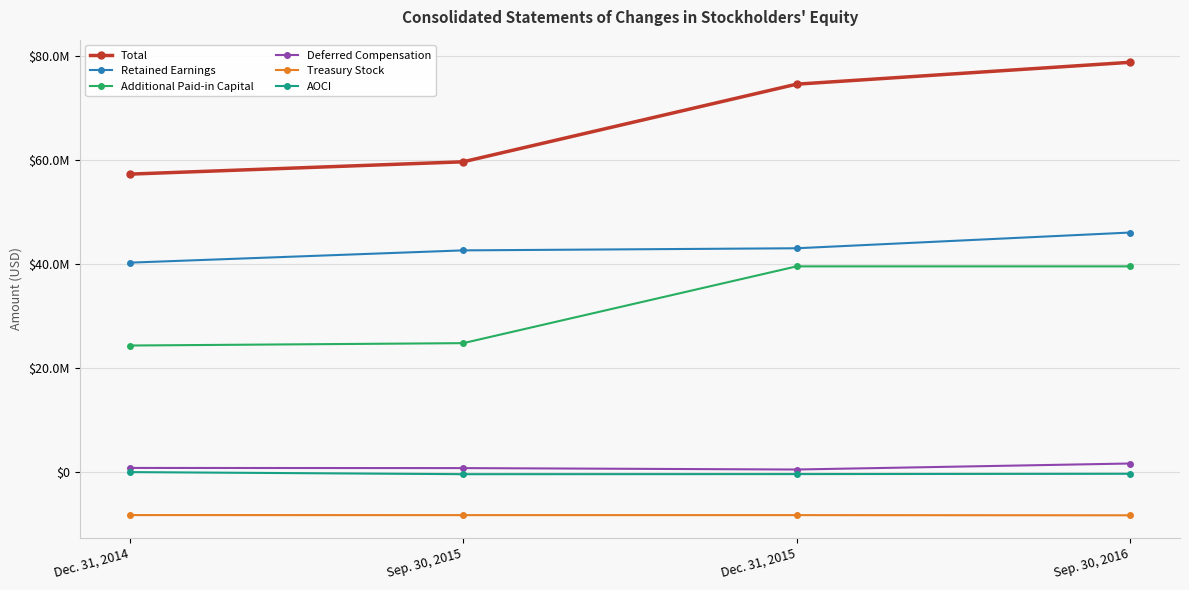

Does the chart have visible grid lines?

Yes